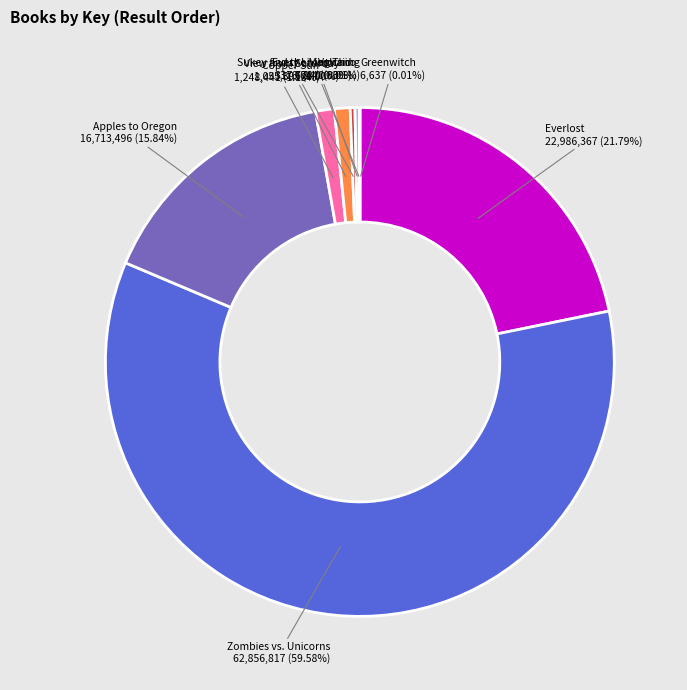

Approximately how many times larger is the value at View from Saturday compared to Copper Sun?

0.8